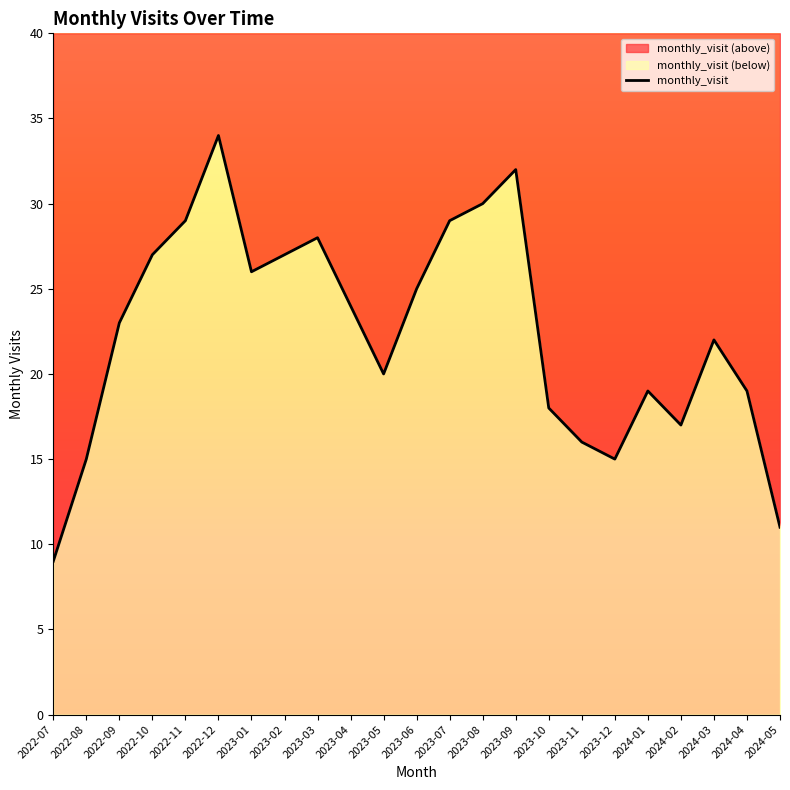

Reading left to right, list all the values displayed in this chart.

2022-07=9	2022-08=15	2022-09=23	2022-10=27	2022-11=29	2022-12=34	2023-01=26	2023-02=27	2023-03=28	2023-04=24	2023-05=20	2023-06=25	2023-07=29	2023-08=30	2023-09=32	2023-10=18	2023-11=16	2023-12=15	2024-01=19	2024-02=17	2024-03=22	2024-04=19	2024-05=11